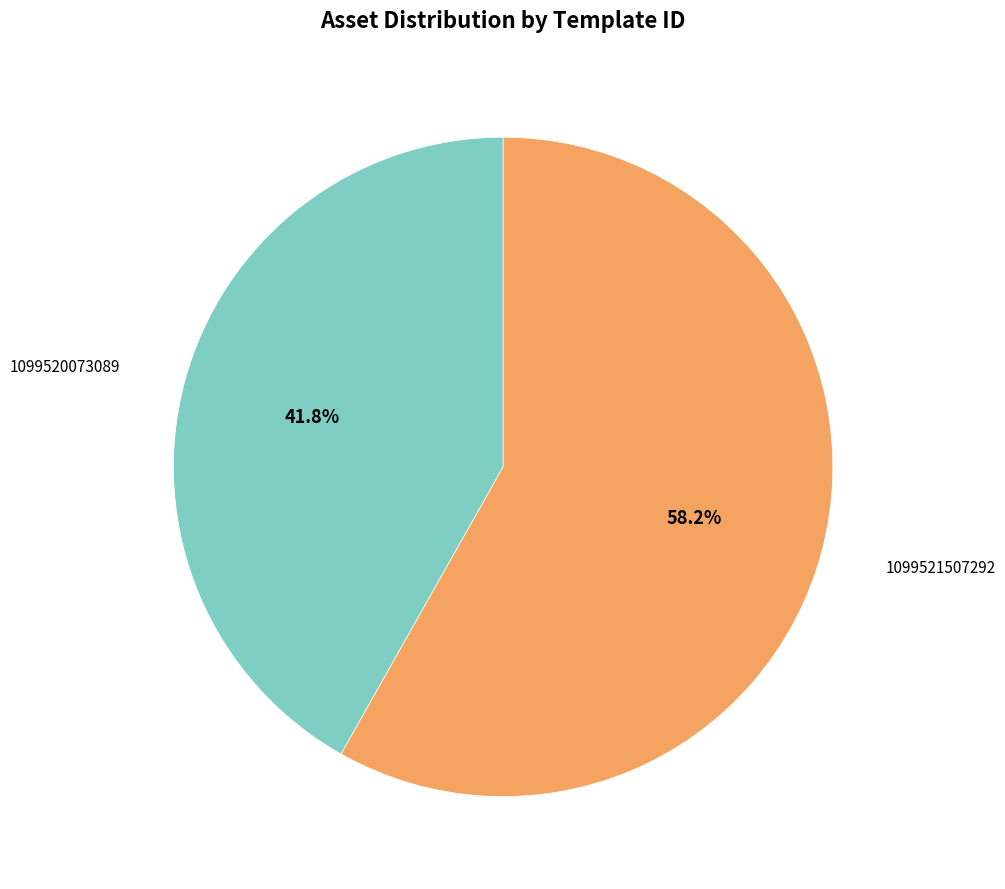

Which category has the biggest portion of the pie?

1099521507292